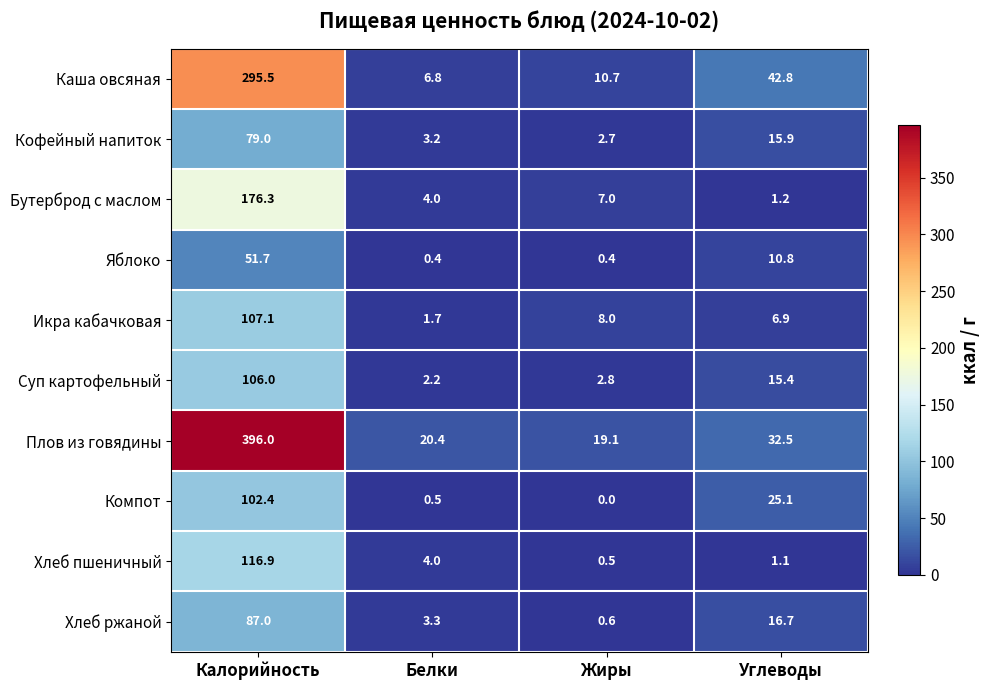

How many series are shown in this chart?

10